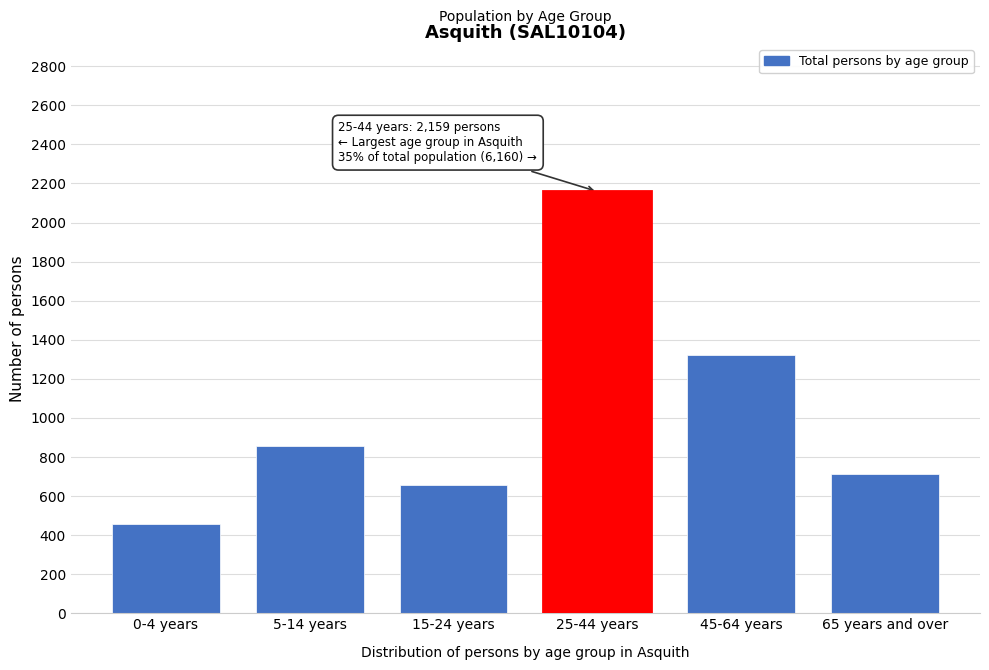

Reading right to left, list all the values displayed in this chart.

712	1322	2159	658	854	457